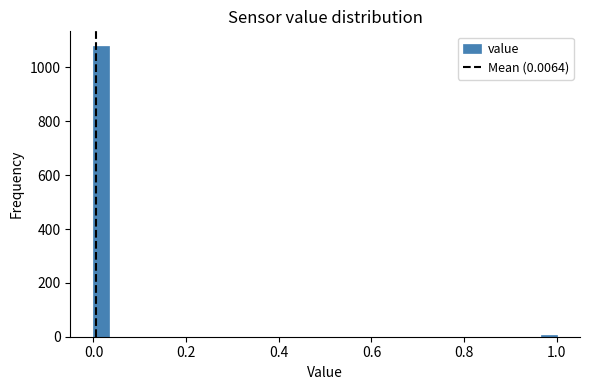

Around what value on the x-axis is the tallest bar? Give the approximate position of its centre, as read against the axis.

0.02